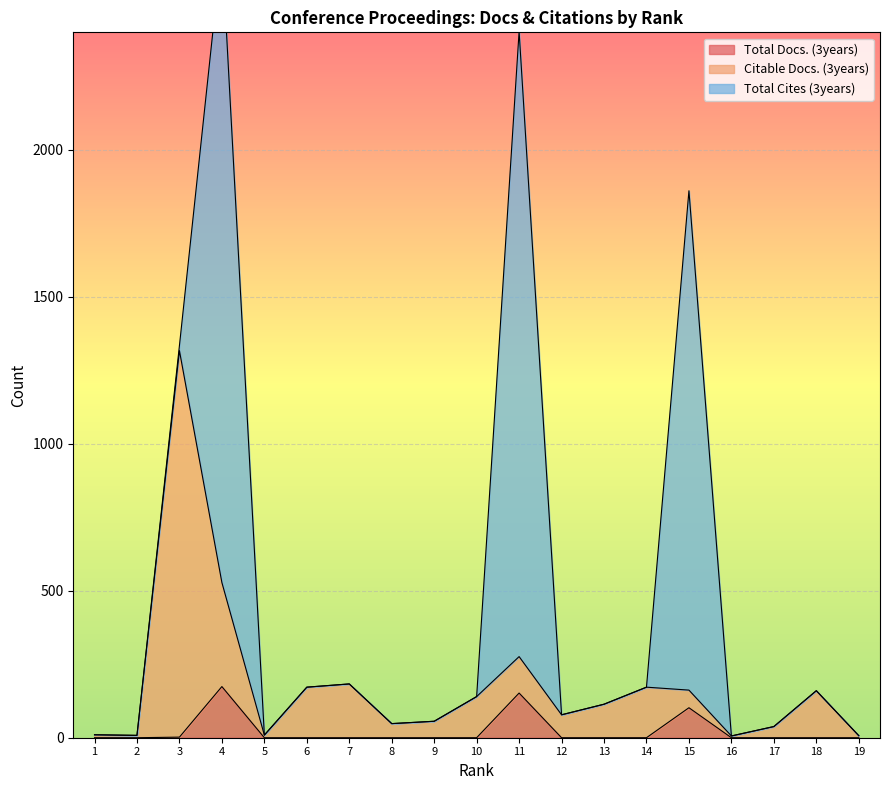

At which label is Citable Docs. (3years) closest to 661?

4